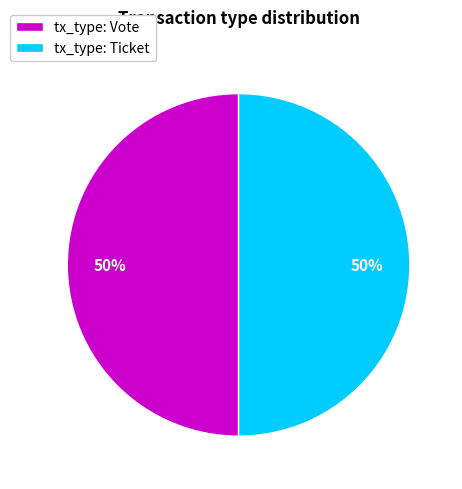

To the nearest percent, what percentage of the pie is tx_type: Ticket?

50%